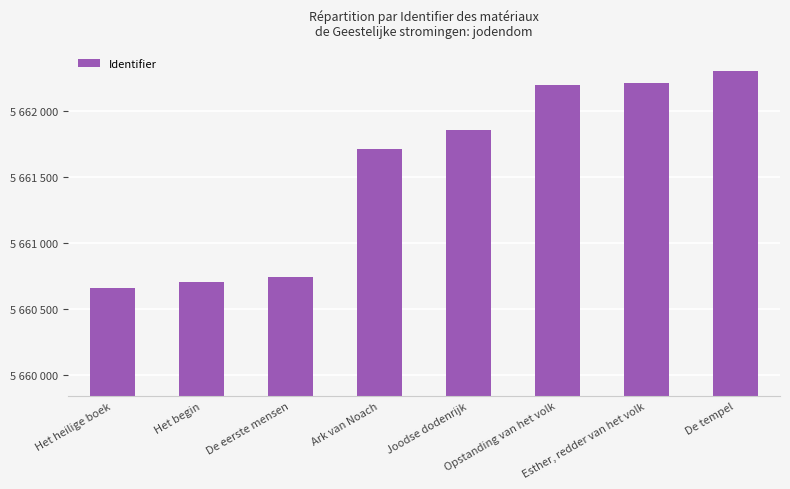

Does the chart contain any negative values?

No